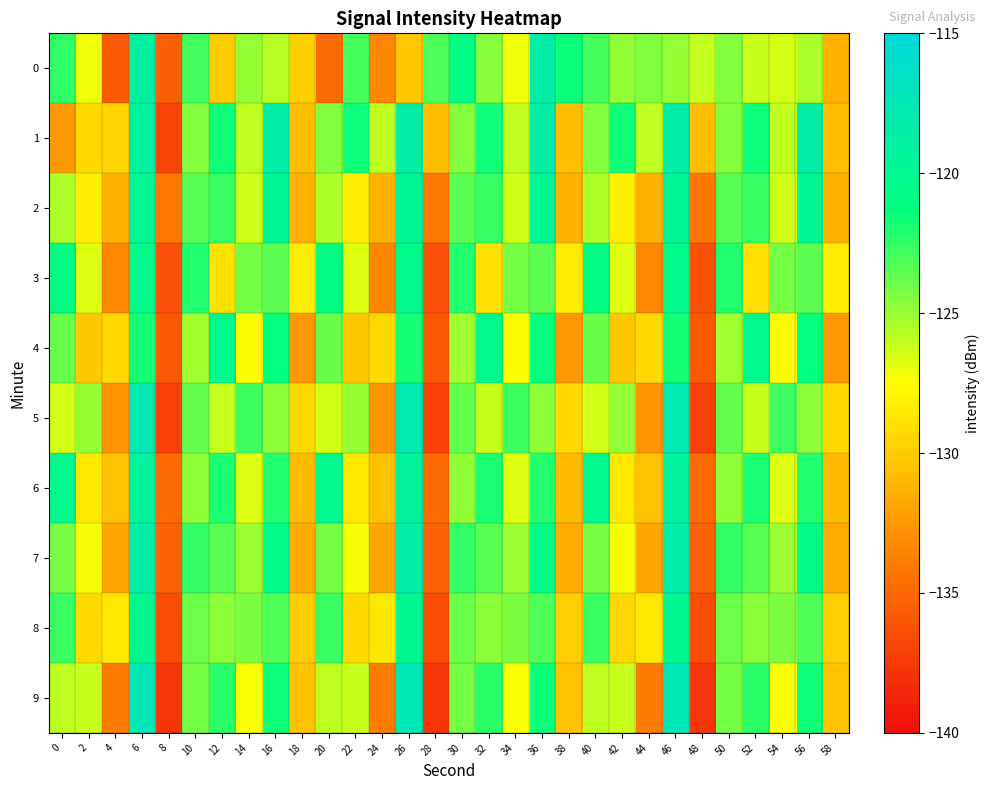

List the series in order of their peak value, highest first.

9, 5, 0, 7, 1, 6, 2, 8, 4, 3